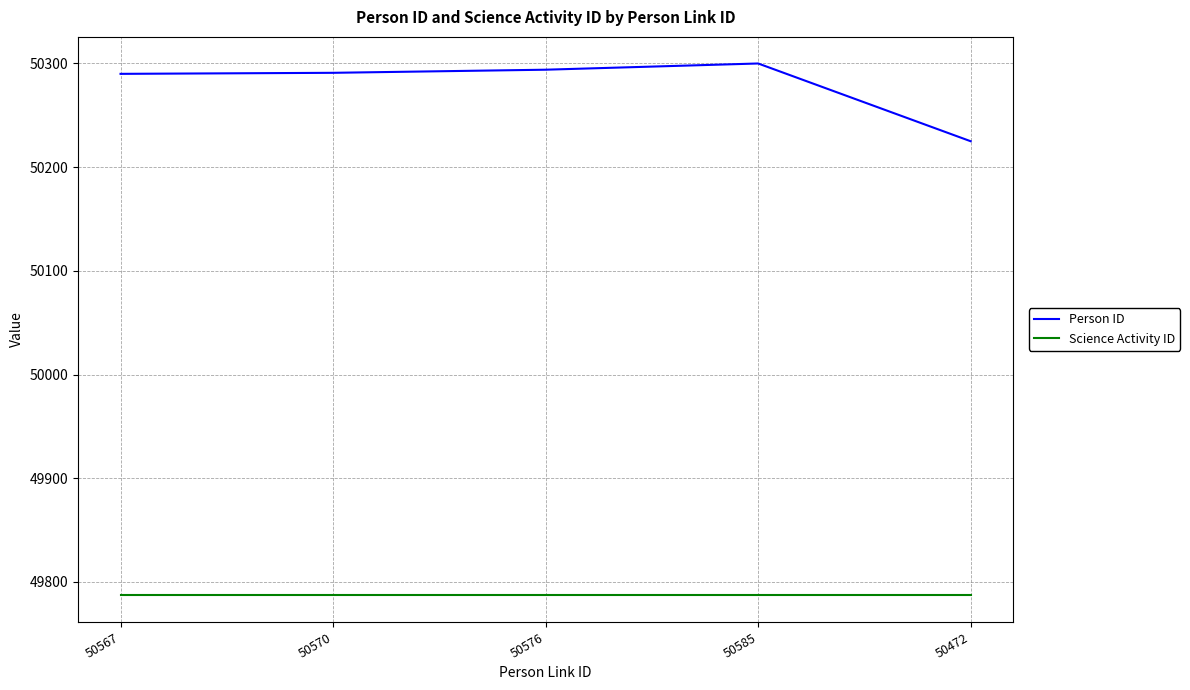

At 50567, list the series in order from smallest to largest.

Science Activity ID, Person ID